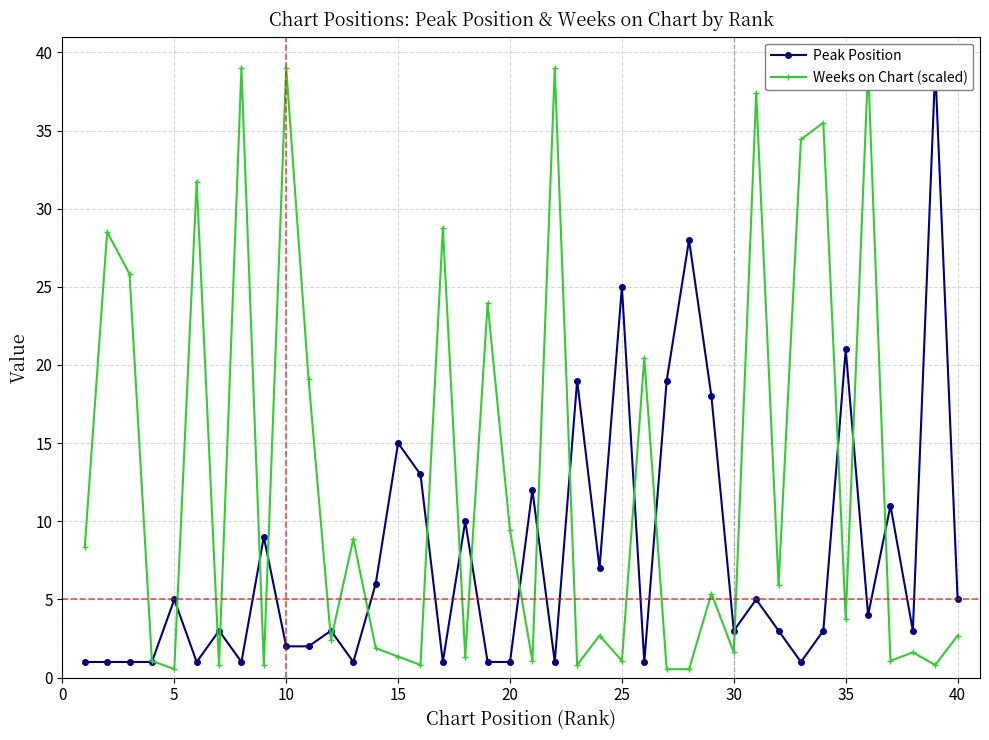

True or false: Peak Position has more than 2 interior local peaks.

True